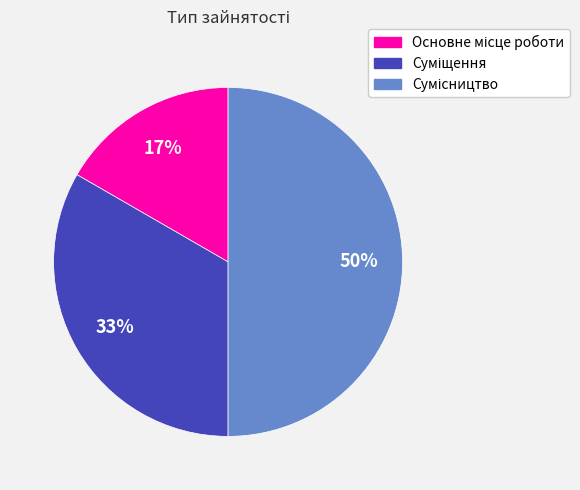

To the nearest percent, what is the average slice percentage?

33%